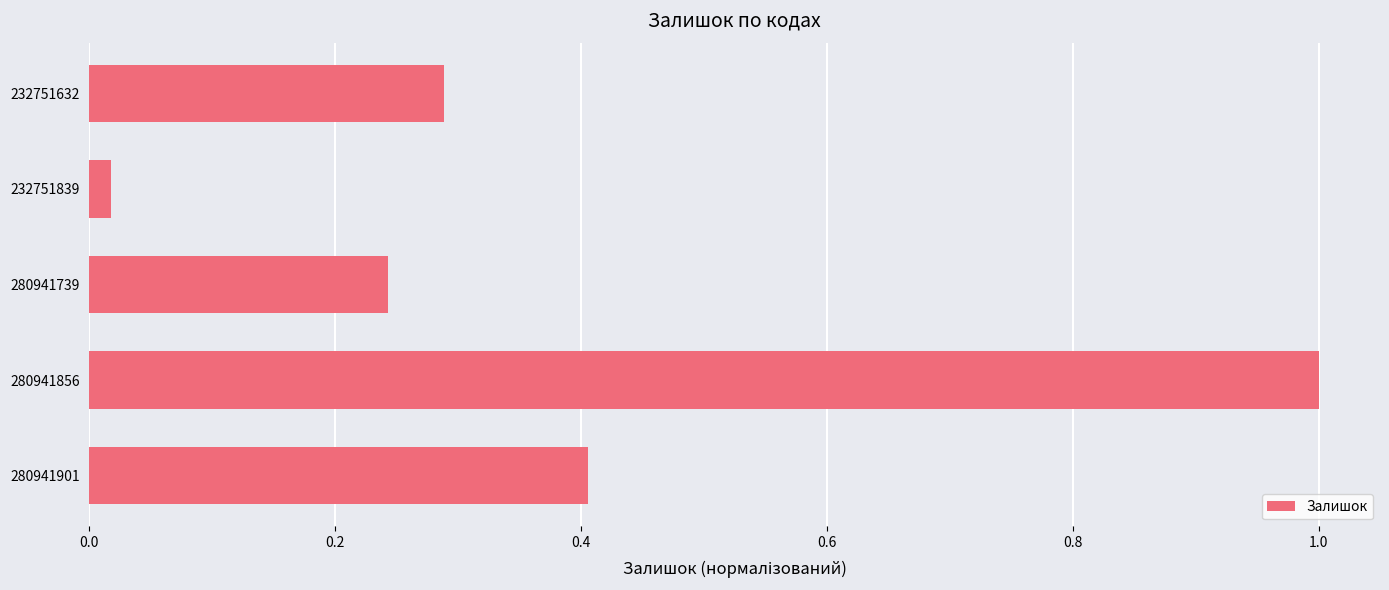

Which has a higher value, 280941901 or 280941856?

280941856